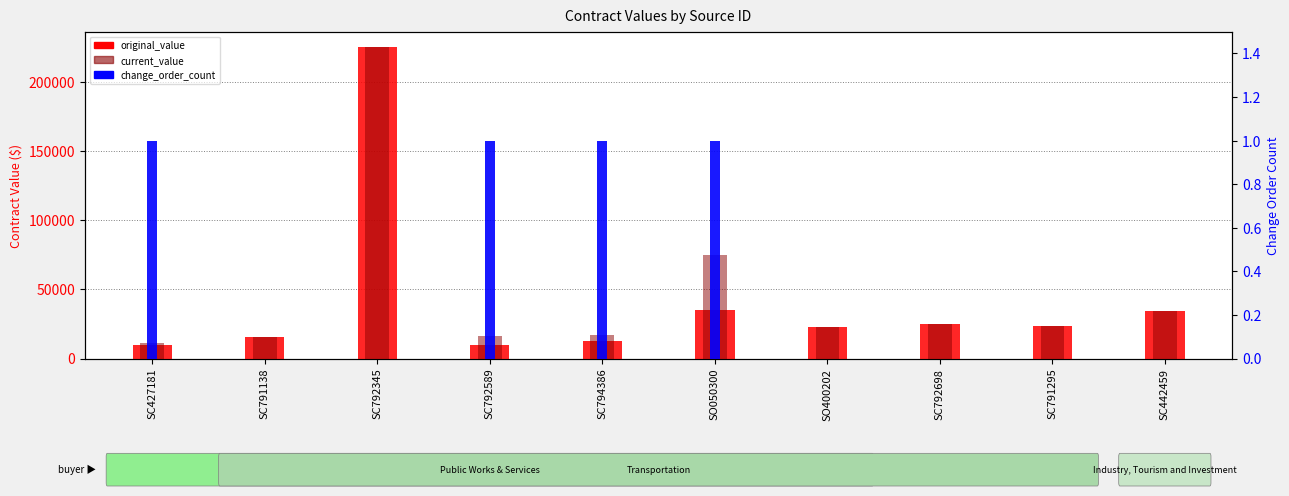

Which category has the lowest value across all series?

SC791138